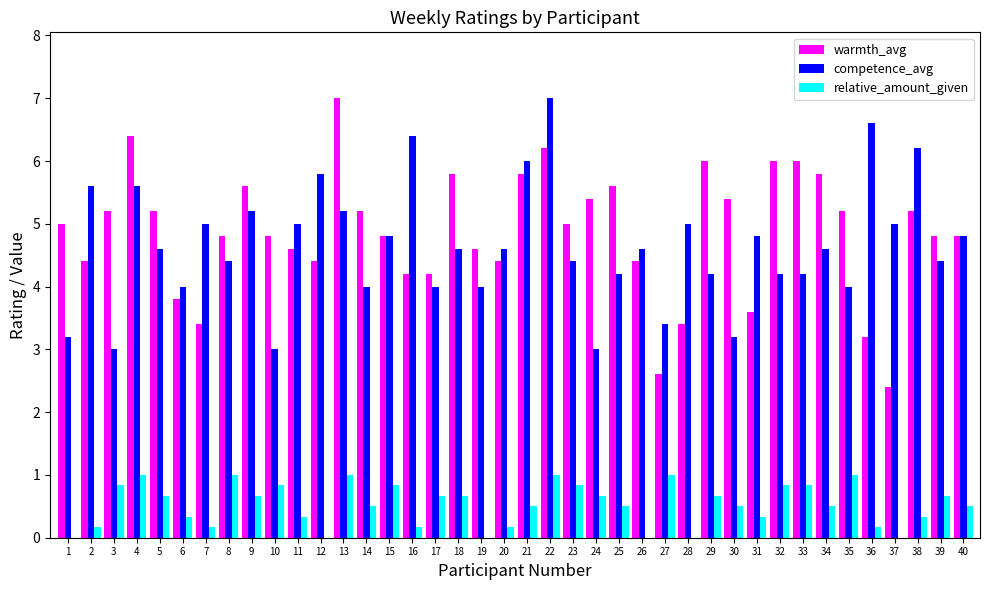

Reading right to left, what are all the values shown in this chart?

warmth_avg: 40=4.8	39=4.8	38=5.2	37=2.4	36=3.2	35=5.2	34=5.8	33=6.0	32=6.0	31=3.6	30=5.4	29=6.0	28=3.4	27=2.6	26=4.4	25=5.6	24=5.4	23=5.0	22=6.2	21=5.8	20=4.4	19=4.6	18=5.8	17=4.2	16=4.2	15=4.8	14=5.2	13=7.0	12=4.4	11=4.6	10=4.8	9=5.6	8=4.8	7=3.4	6=3.8	5=5.2	4=6.4	3=5.2	2=4.4	1=5.0
competence_avg: 40=4.8	39=4.4	38=6.2	37=5.0	36=6.6	35=4.0	34=4.6	33=4.2	32=4.2	31=4.8	30=3.2	29=4.2	28=5.0	27=3.4	26=4.6	25=4.2	24=3.0	23=4.4	22=7.0	21=6.0	20=4.6	19=4.0	18=4.6	17=4.0	16=6.4	15=4.8	14=4.0	13=5.2	12=5.8	11=5.0	10=3.0	9=5.2	8=4.4	7=5.0	6=4.0	5=4.6	4=5.6	3=3.0	2=5.6	1=3.2
relative_amount_given: 40=0.5	39=0.7	38=0.3	37=0.0	36=0.2	35=1.0	34=0.5	33=0.8	32=0.8	31=0.3	30=0.5	29=0.7	28=0.0	27=1.0	26=0.0	25=0.5	24=0.7	23=0.8	22=1.0	21=0.5	20=0.2	19=0.0	18=0.7	17=0.7	16=0.2	15=0.8	14=0.5	13=1.0	12=0.0	11=0.3	10=0.8	9=0.7	8=1.0	7=0.2	6=0.3	5=0.7	4=1.0	3=0.8	2=0.2	1=0.0